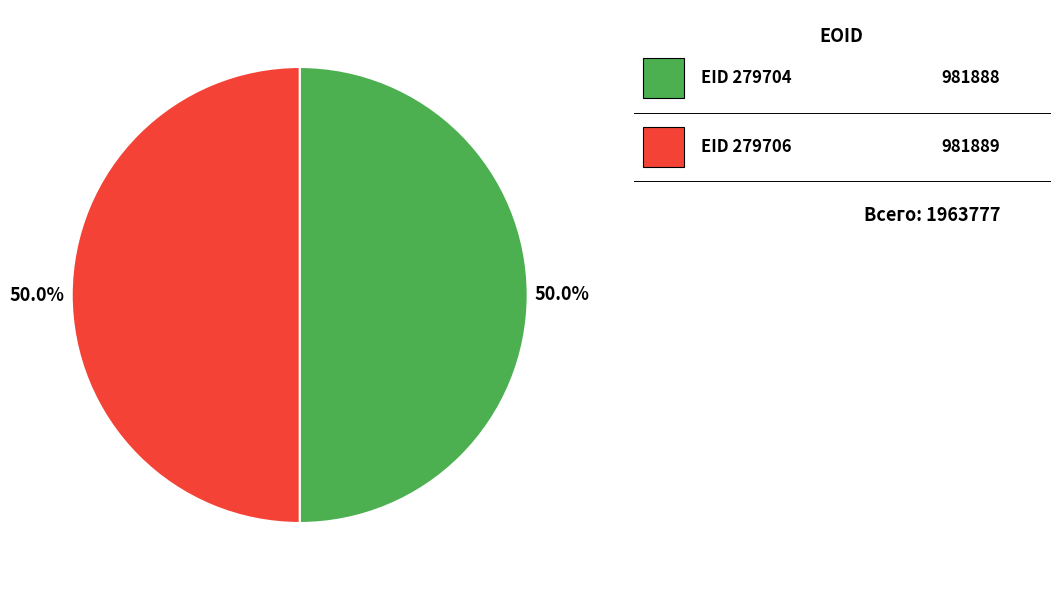

Count the number of slices in the pie.

2